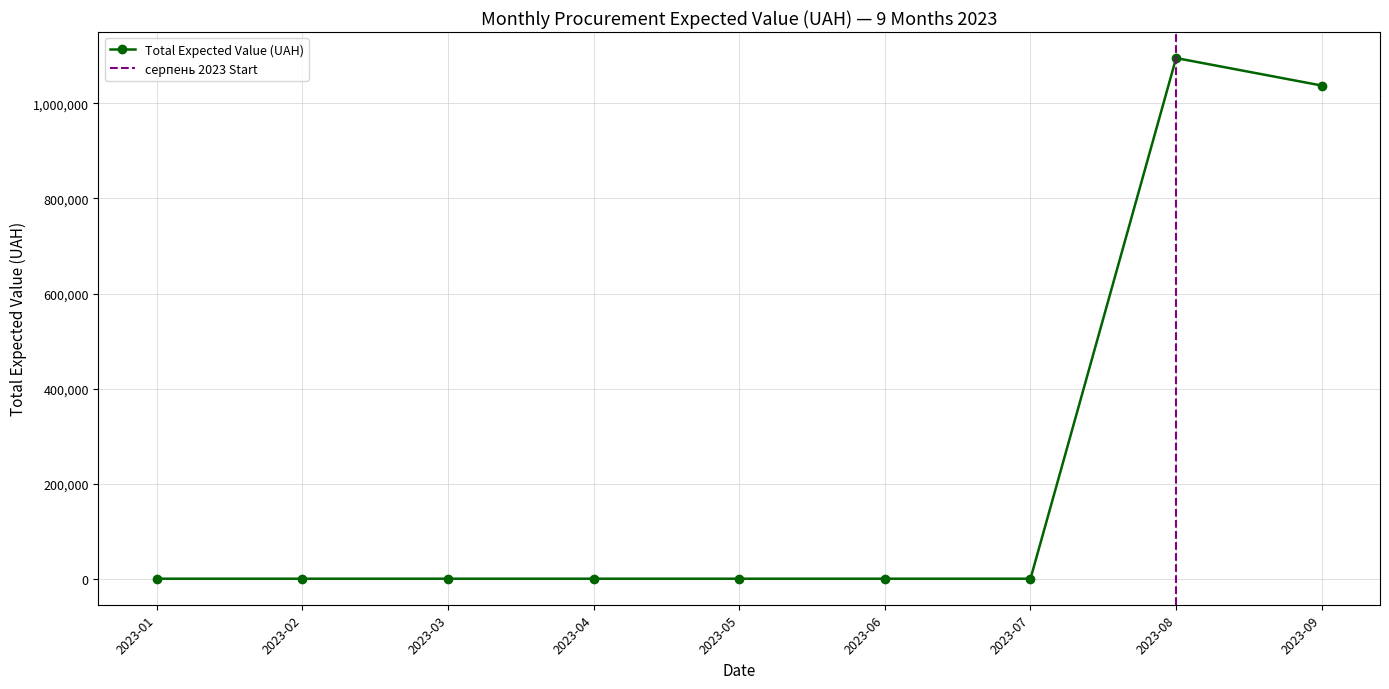

What is the change in value from серпень 2023 to вересень 2023?

-47190.0